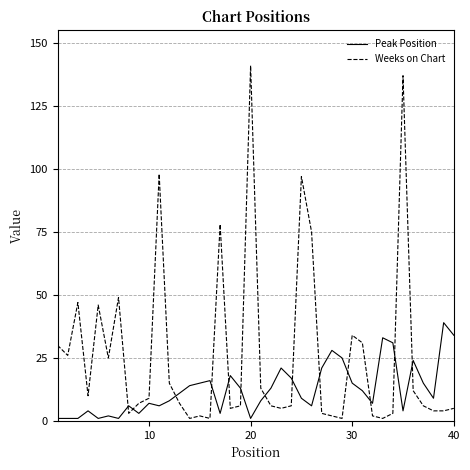

Reading left to right, what are all the values shown in this chart?

Peak Position: 1	1	1	4	1	2	1	6	3	7	6	8	11	14	15	16	3	18	13	1	8	13	21	17	9	6	21	28	25	15	12	7	33	31	4	24	15	9	39	34
Weeks on Chart: 30	26	47	10	46	25	49	3	7	9	98	15	7	1	2	1	78	5	6	141	13	6	5	6	97	75	3	2	1	34	31	2	1	3	137	12	6	4	4	5